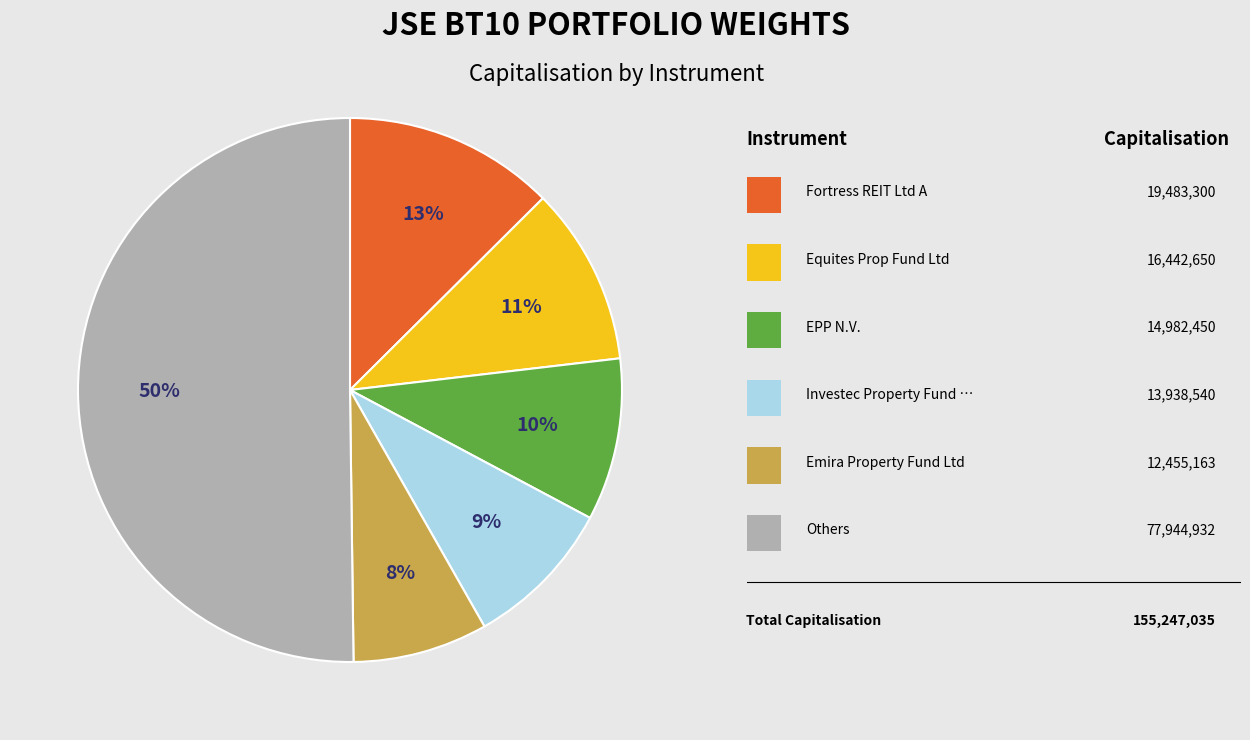

To the nearest percent, what is the difference between the largest and smallest slice percentages?

42%